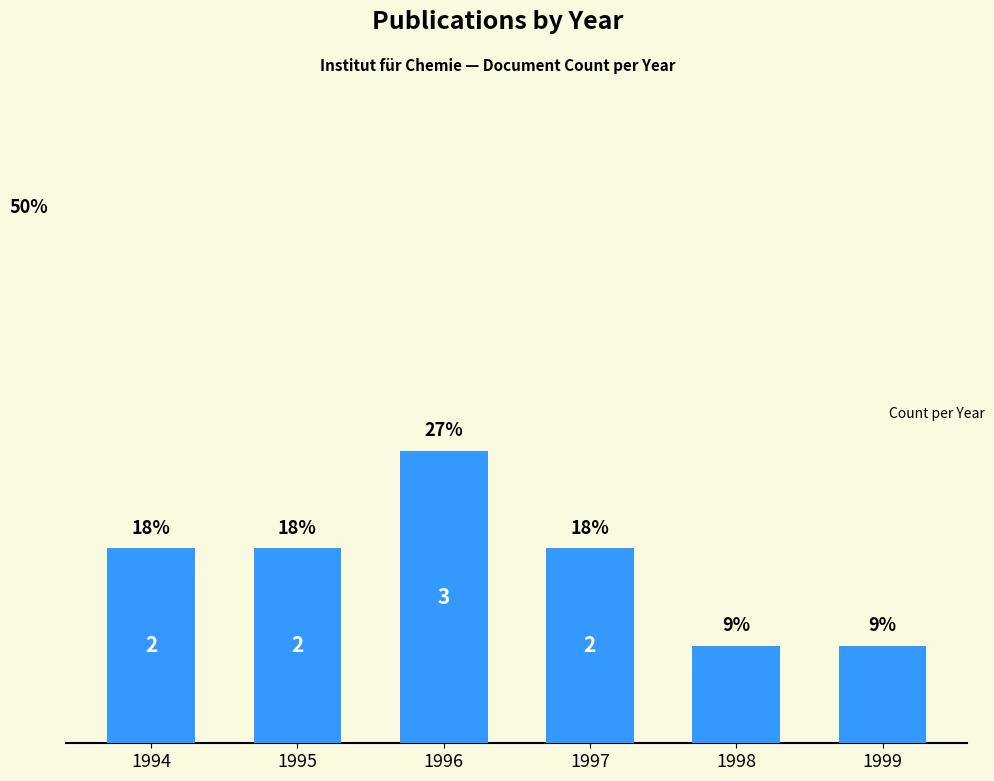

What is the value of the 2nd bar from the left?

18.2